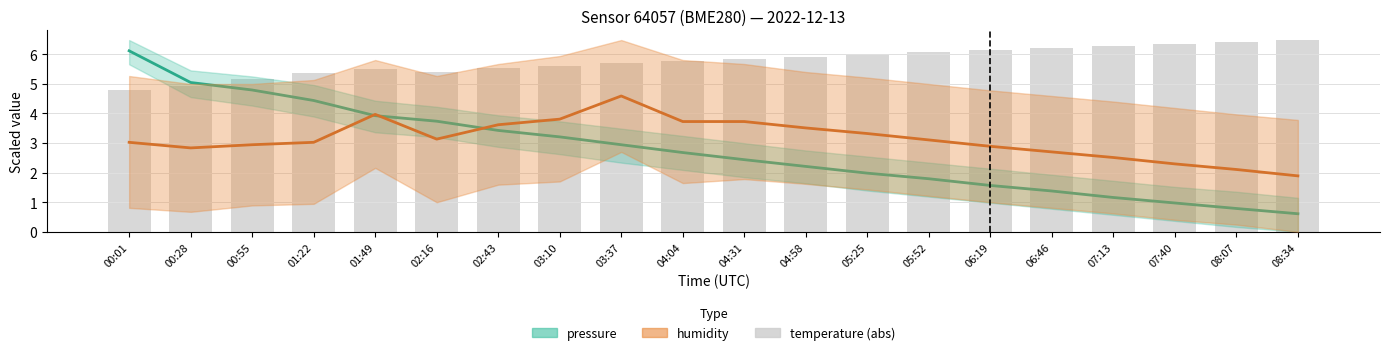

How many bars are there in total?

20